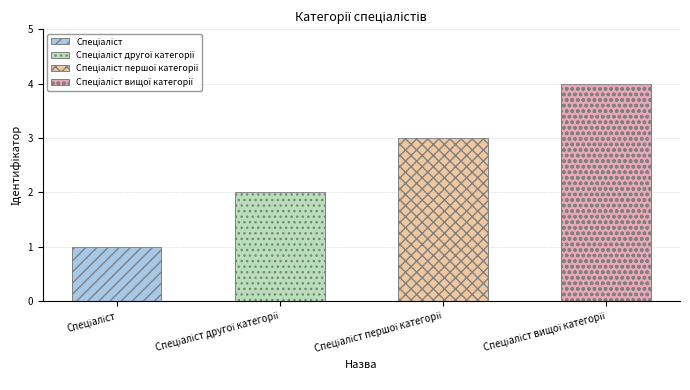

Where is the data nearest to the value 2?

Спеціаліст другої категорії